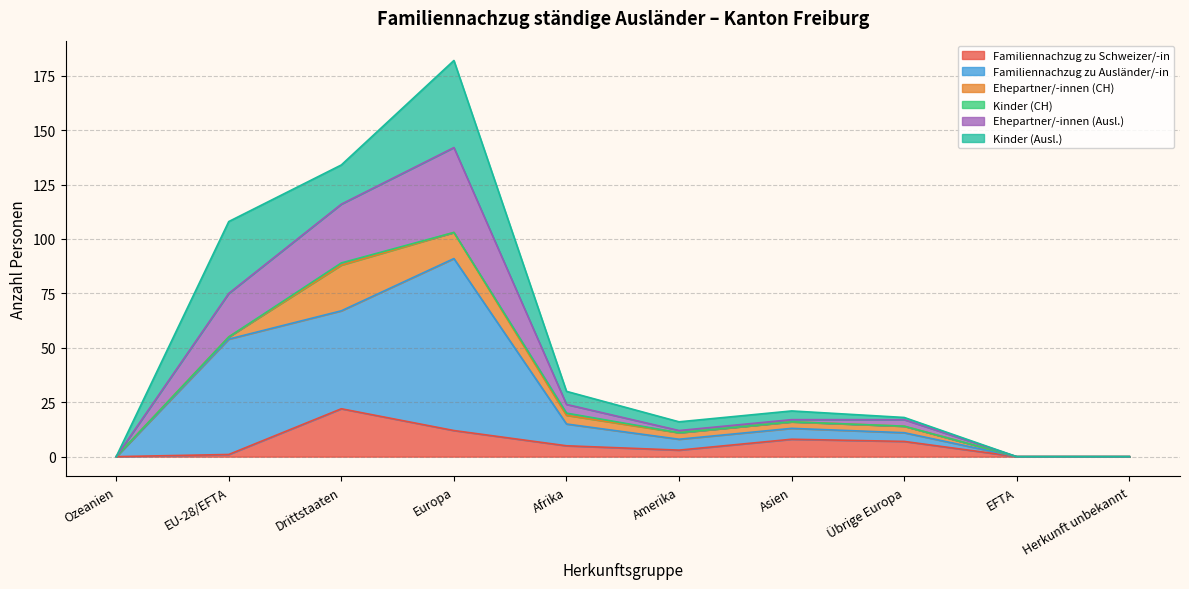

At which category is the sum across all series the highest?

Europa